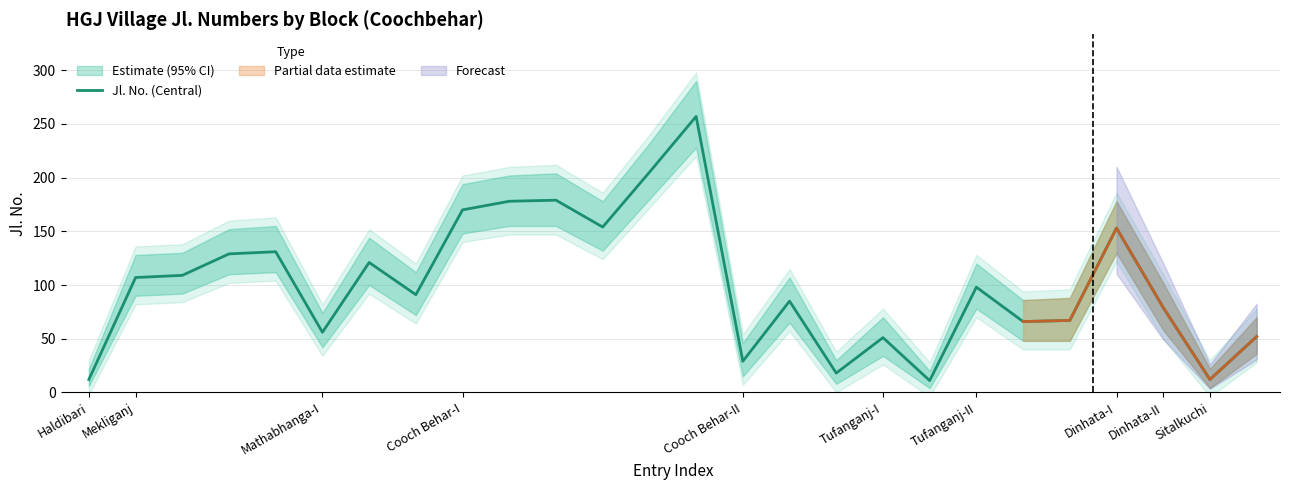

What is the highest value of the Jl. No. (Central) series?

257